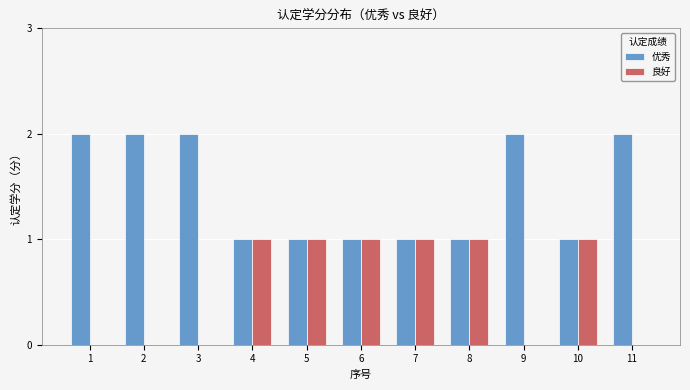

What is the sum of all 良好 values?

6